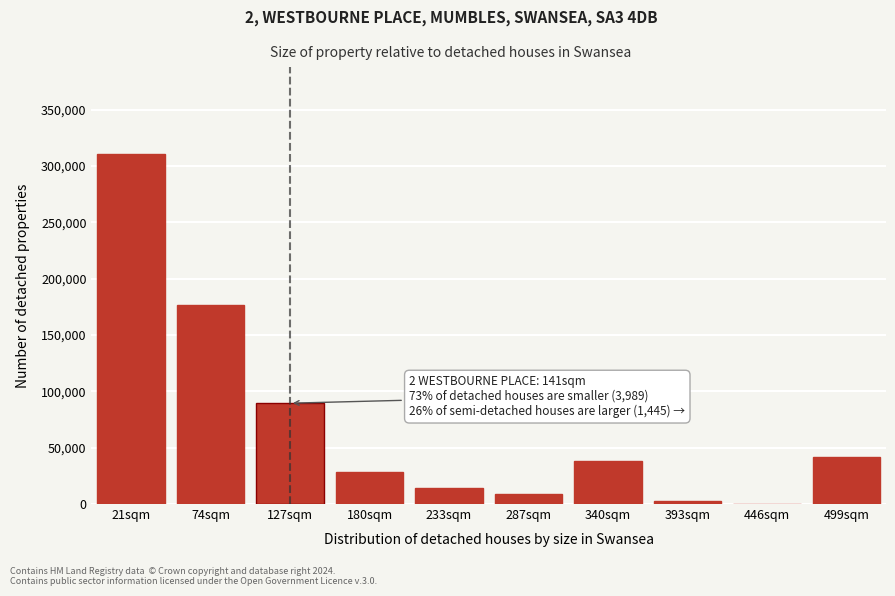

Reading right to left, list all the values displayed in this chart.

499sqm=41314	446sqm=131	393sqm=2431	340sqm=38194	287sqm=8949	233sqm=13916	180sqm=28398	127sqm=89457	74sqm=176850	21sqm=310183